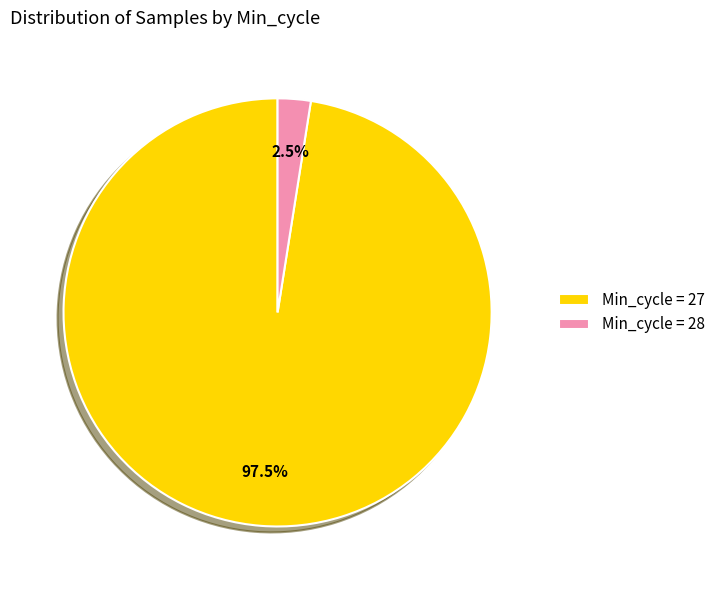

Rank the categories by value from lowest to highest.

Min_cycle = 28, Min_cycle = 27